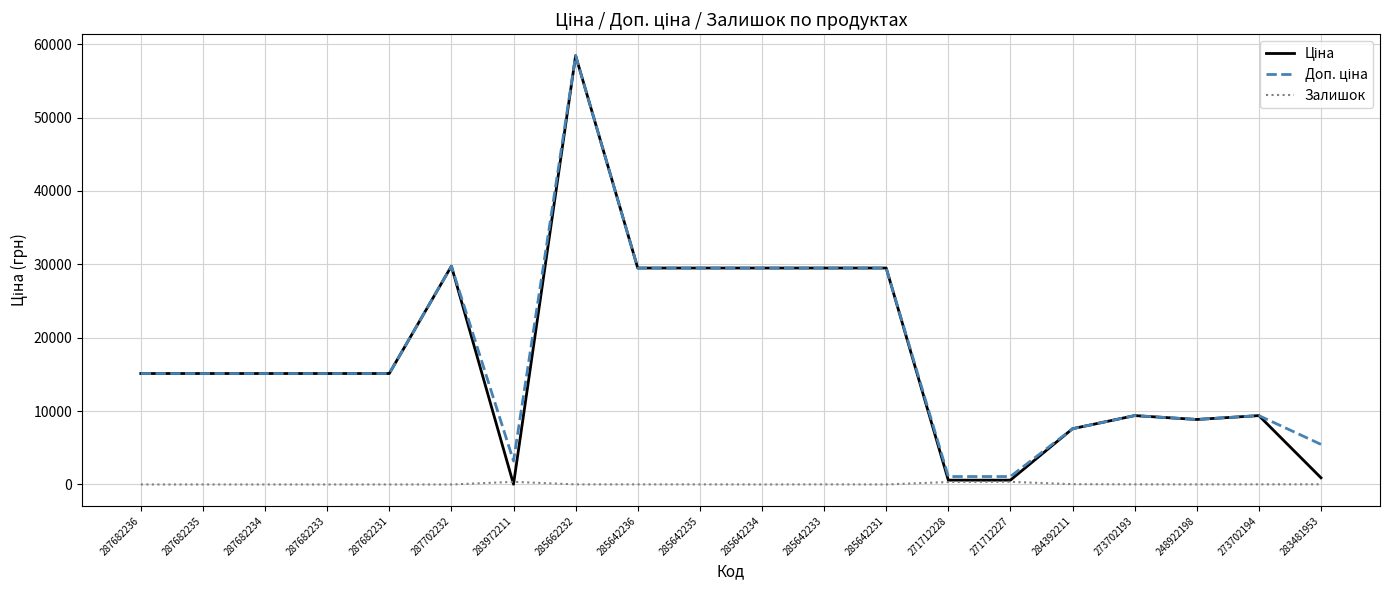

What is the total value across all series at 287682231?

30240.0